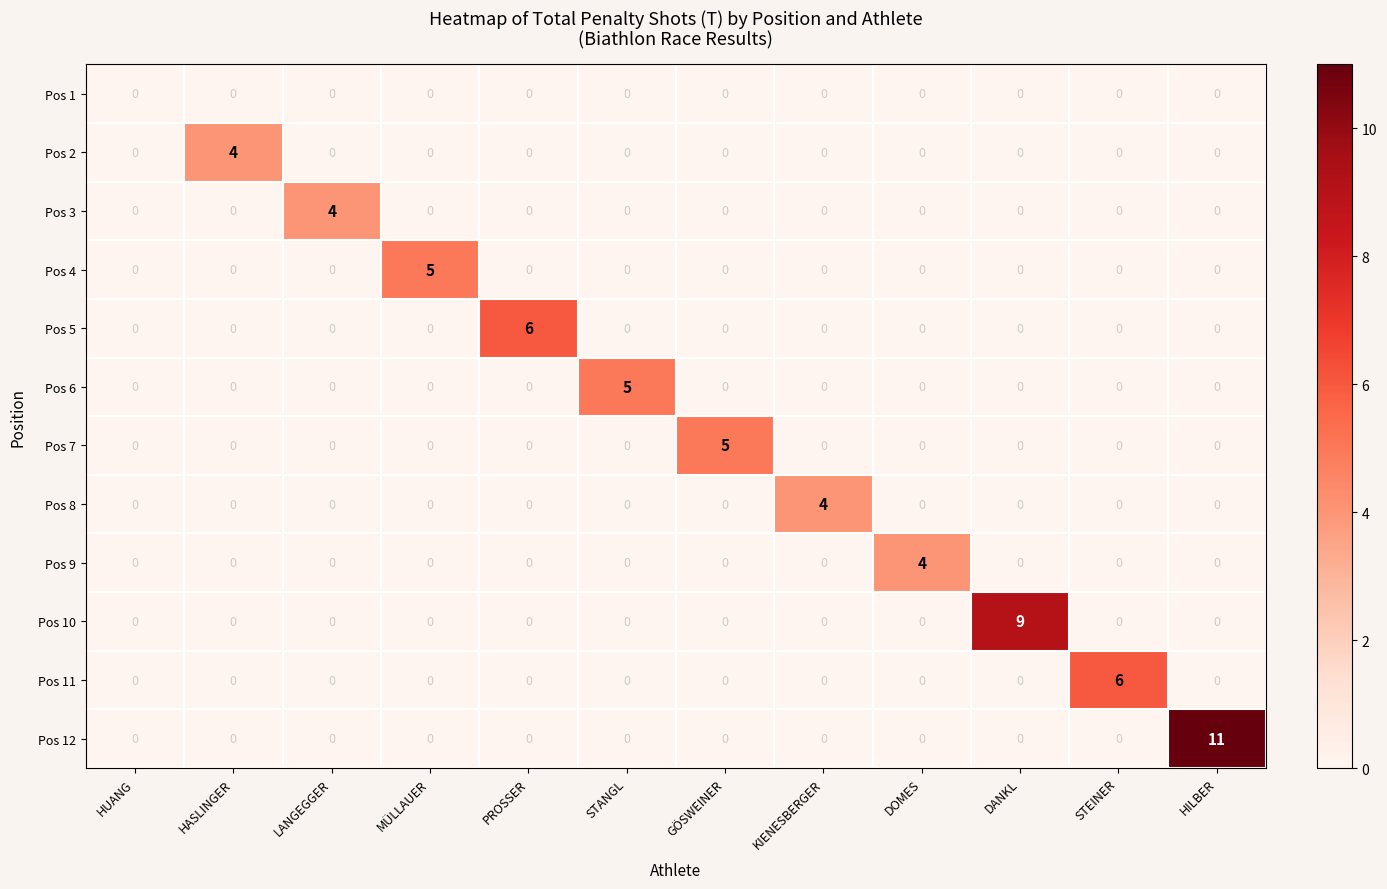

At which label does Pos 10 reach its peak?

DANKL